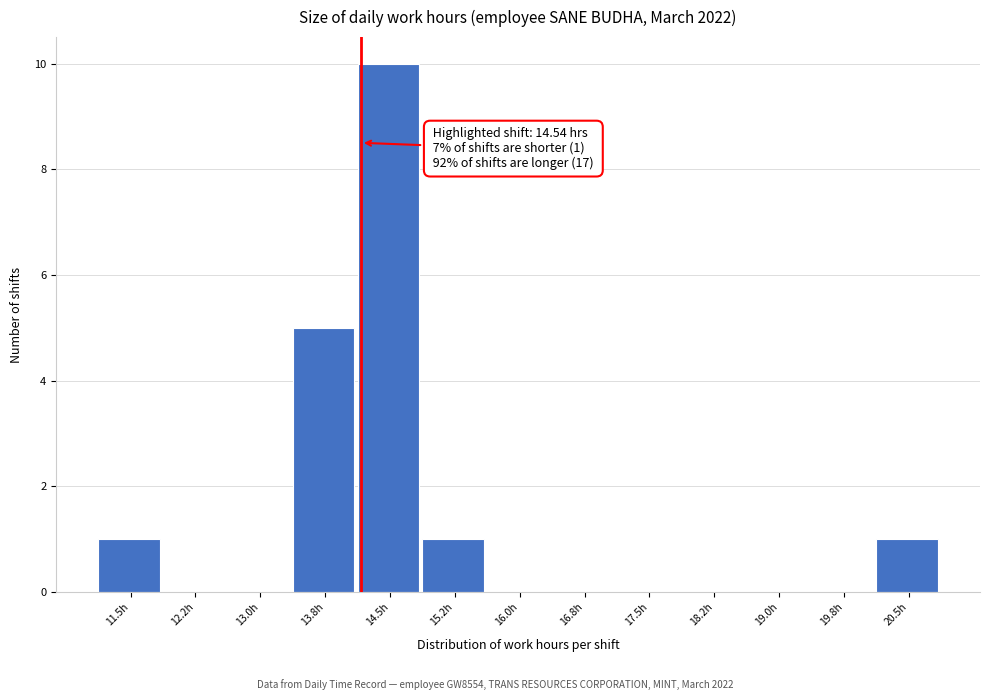

Reading left to right, transcribe all the data shown in this chart.

11.5h=1	12.2h=0	13.0h=0	13.8h=5	14.5h=10	15.2h=1	16.0h=0	16.8h=0	17.5h=0	18.2h=0	19.0h=0	19.8h=0	20.5h=1